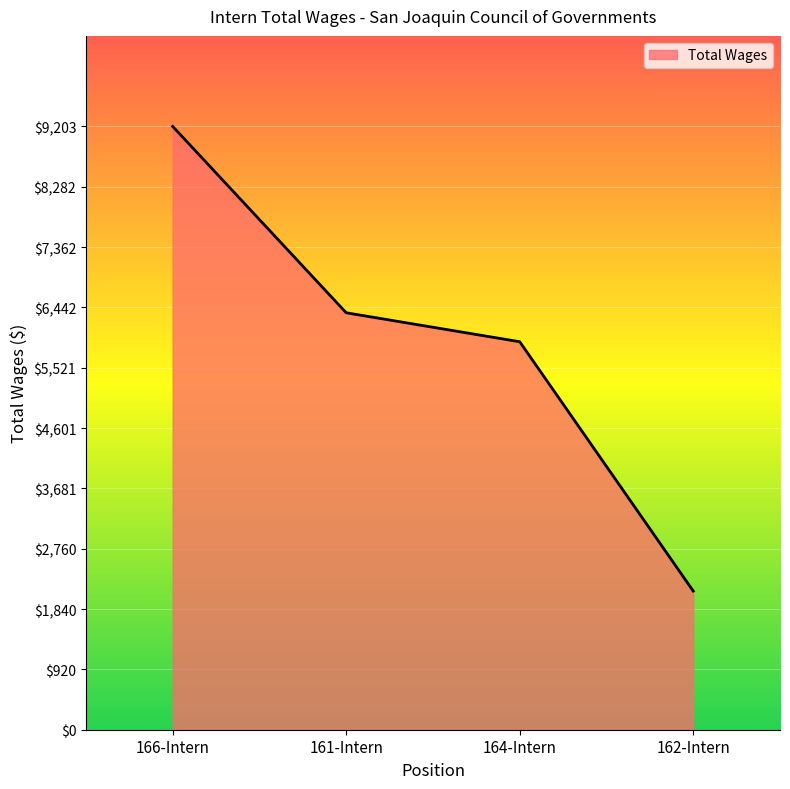

What value does the data have at 162-Intern?

2115